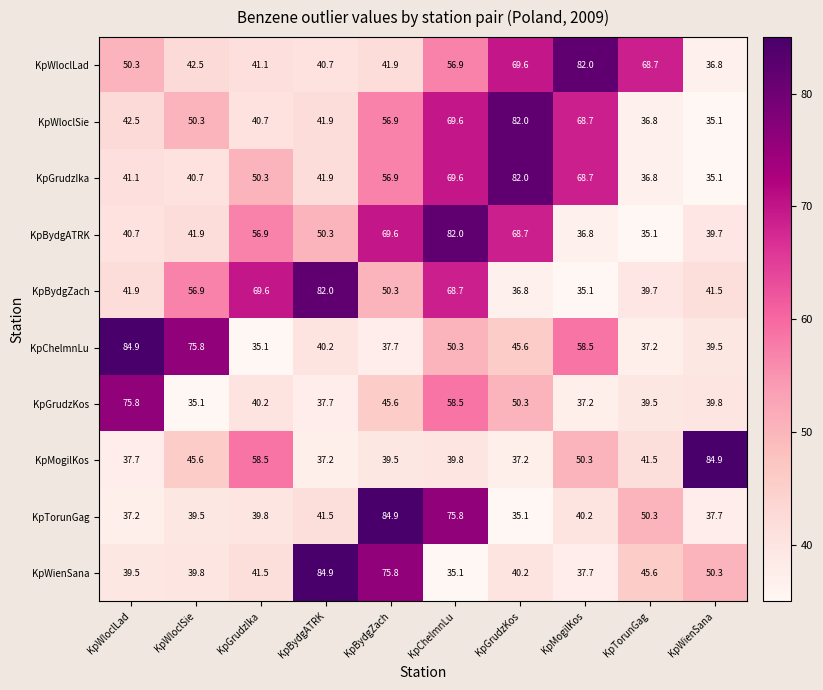

What is the greatest value displayed?

84.9